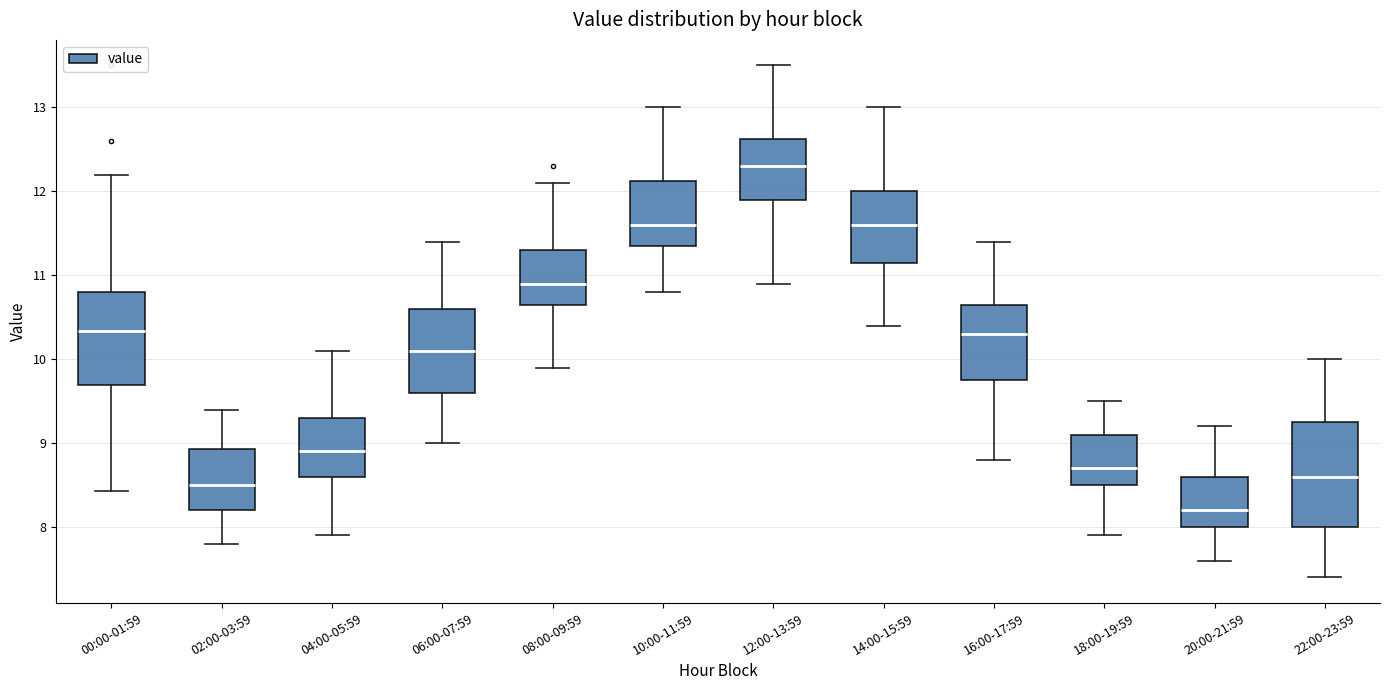

Which box's median line is the lowest?

20:00-21:59